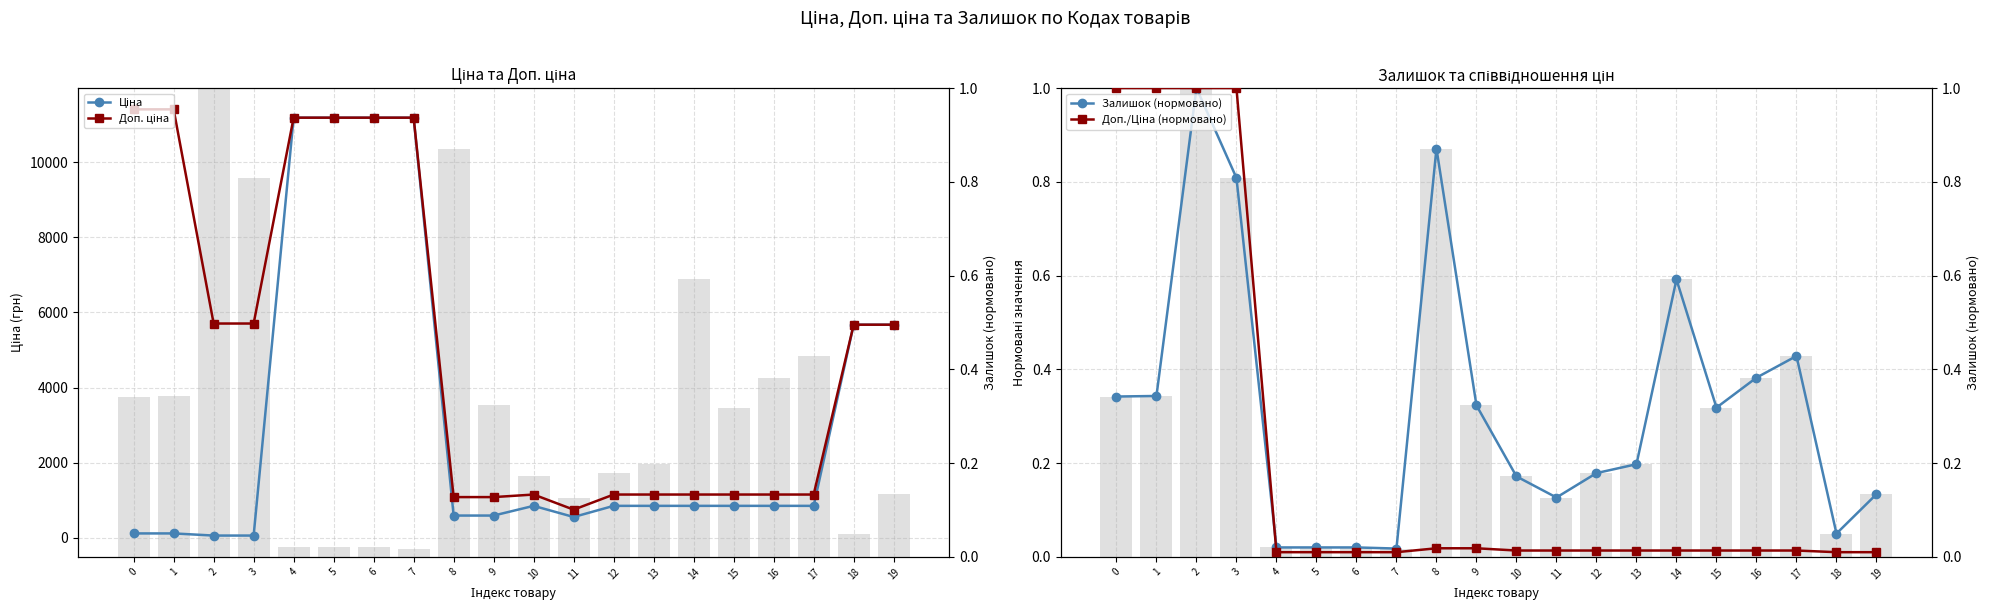

What is the difference between the second highest and minimum values in the Доп. ціна series?

10663.0